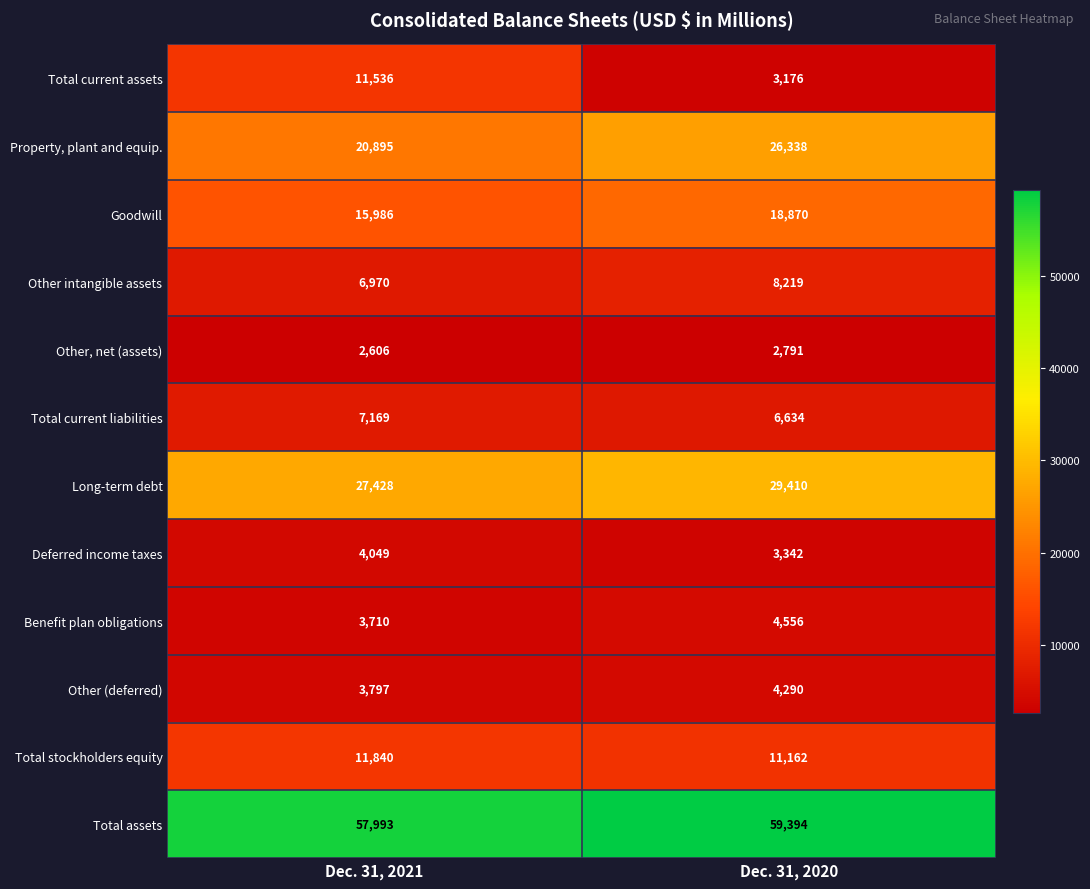

The Other intangible assets series shows 11981 at Dec. 31, 2020. True or false?

False